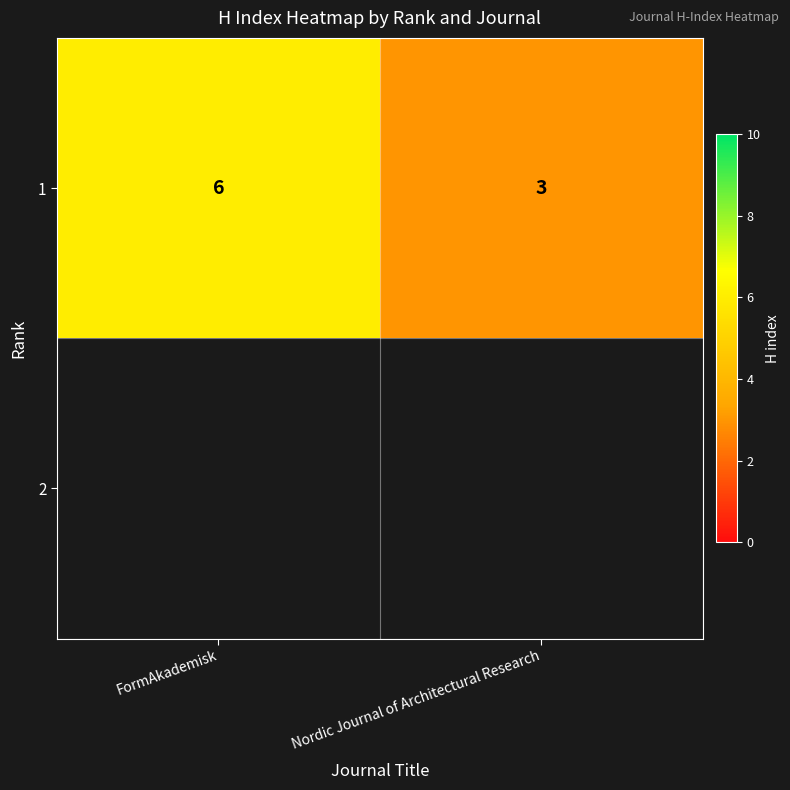

List the labels in order of value, smallest first.

Nordic Journal of Architectural Research, FormAkademisk